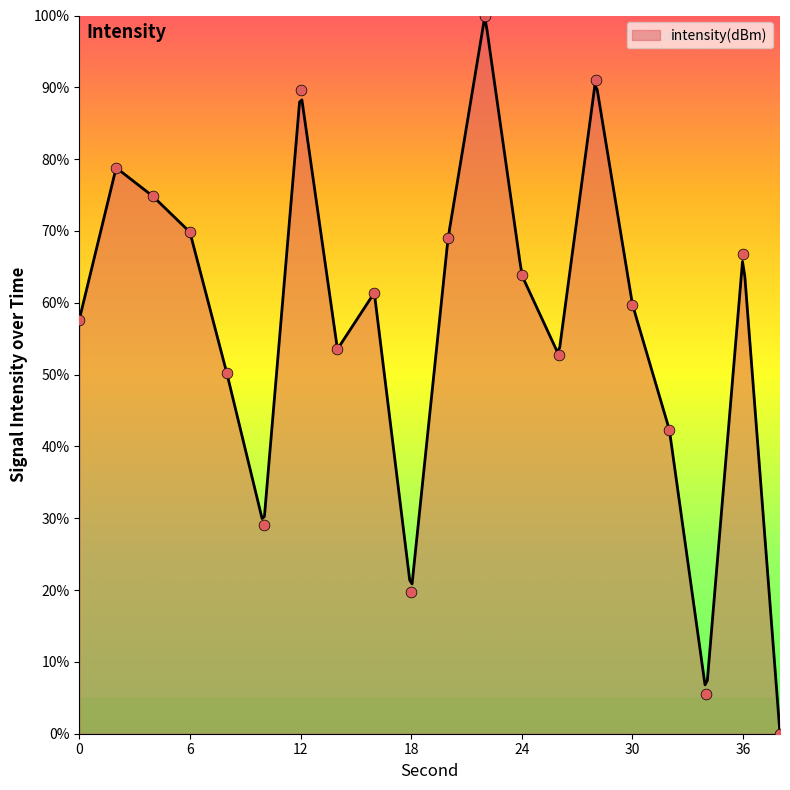

What is the change in value from 30 to 38?

-59.7